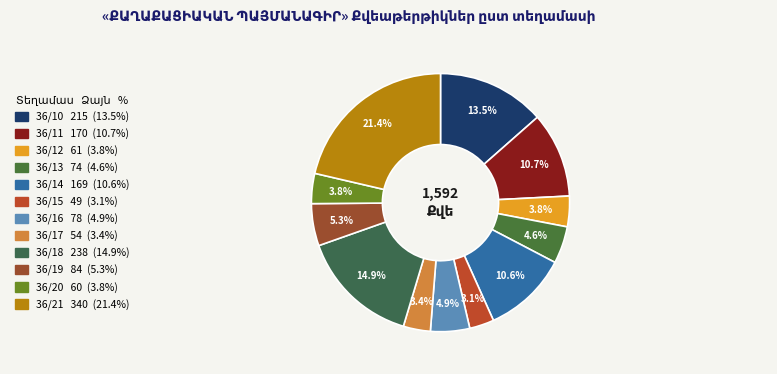

What percentage is the 36/16 slice, to the nearest percent?

5%